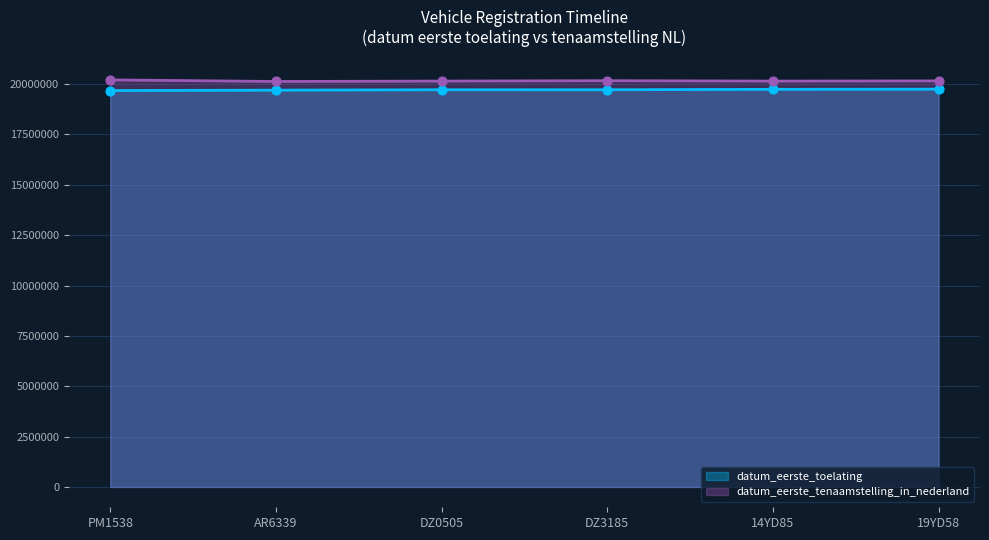

Is the value of datum_eerste_toelating at DZ0505 greater than the value of datum_eerste_tenaamstelling_in_nederland at 19YD58?

No